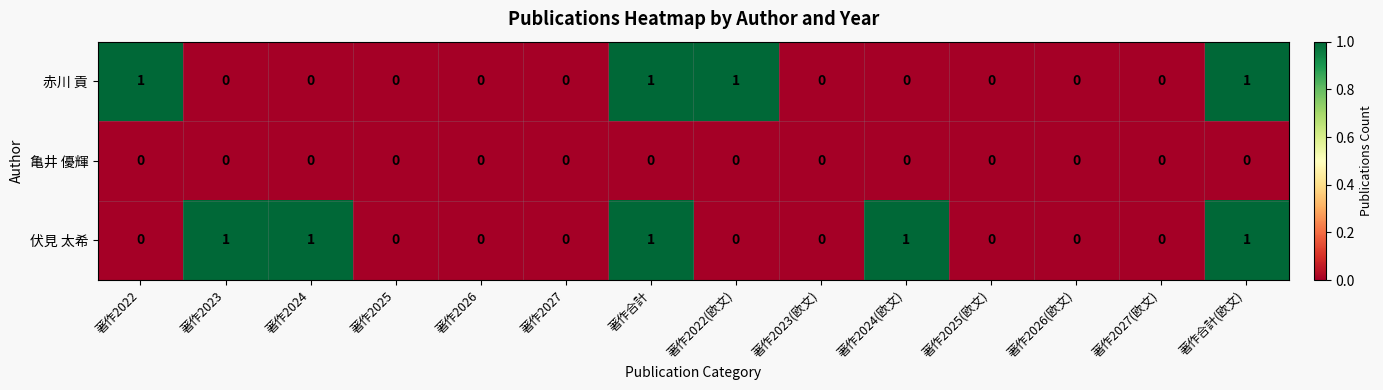

The 亀井 優輝 series shows 0 at 著作2023(欧文). True or false?

True